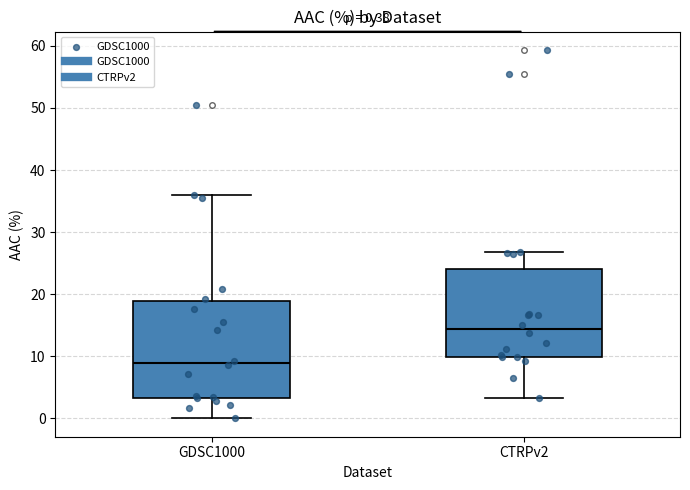

Which box has the highest median line?

CTRPv2